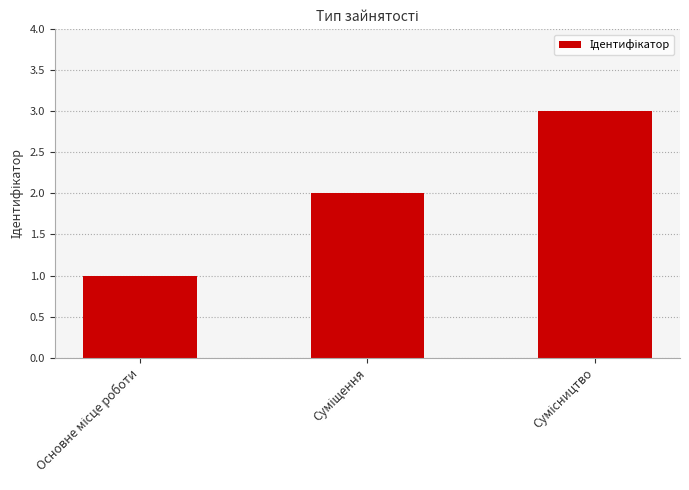

What is the sum of all values?

6